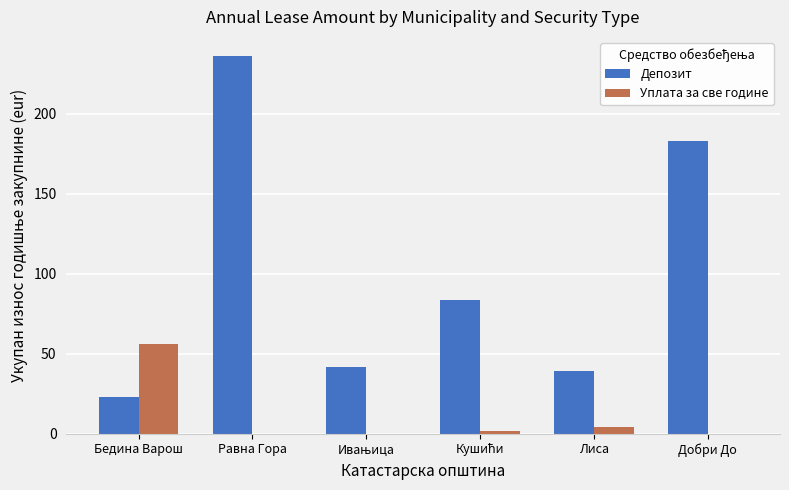

The value of Депозит at Добри До is 183.1. True or false?

True